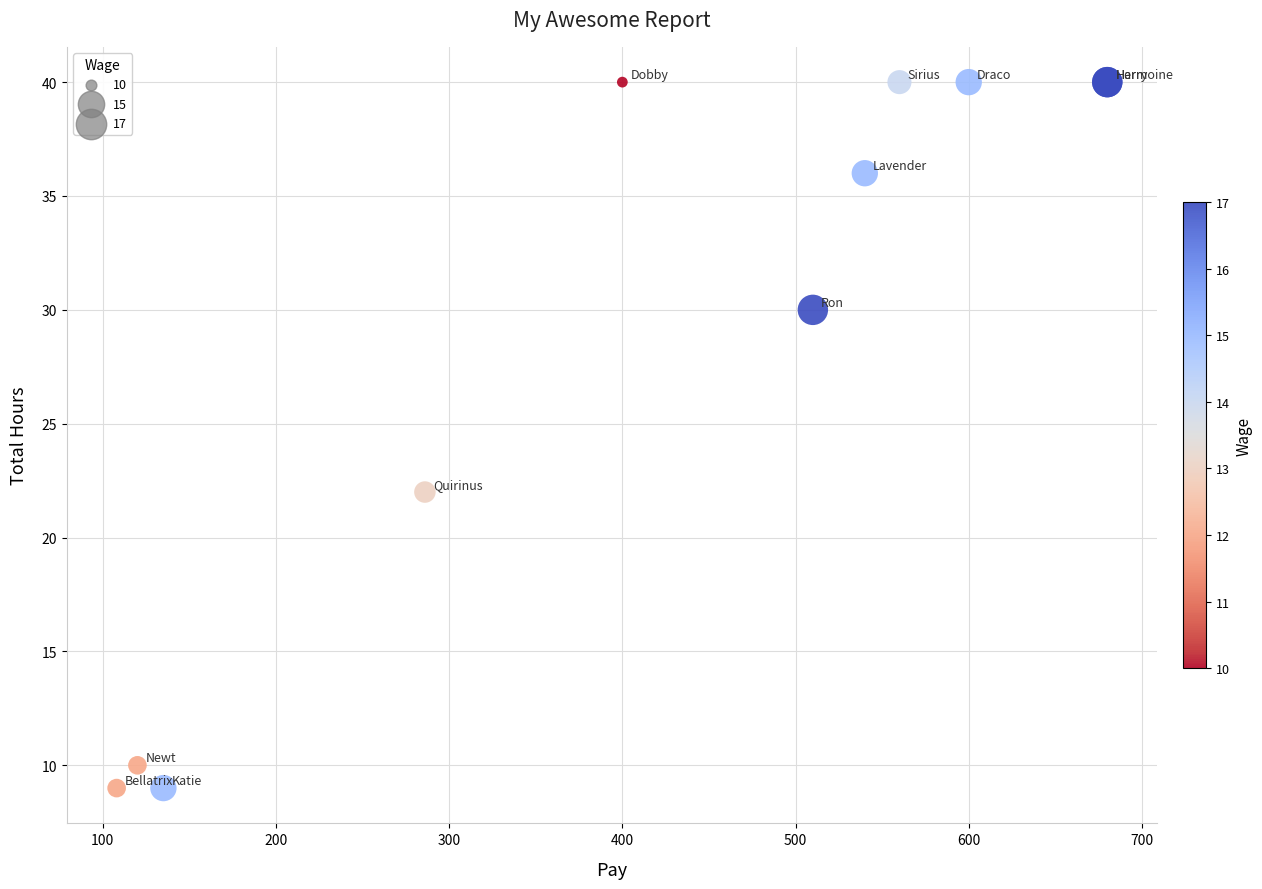

What Y value in the scatter plot is closest to 24?

22